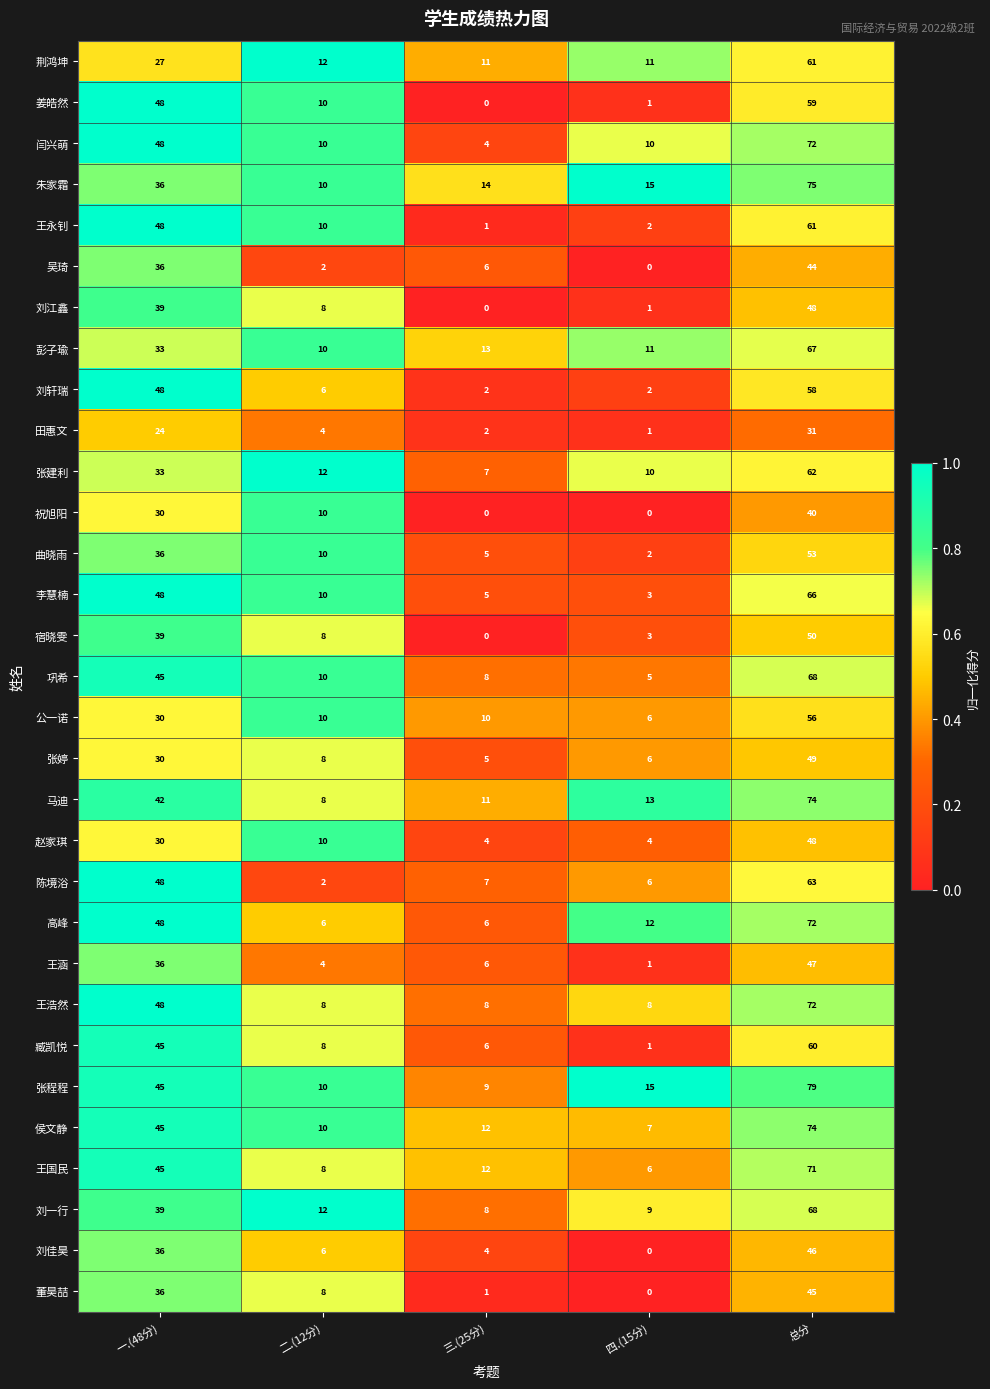

What is the sum of the 刘轩瑞 values at 二.(12分) and 总分?

64